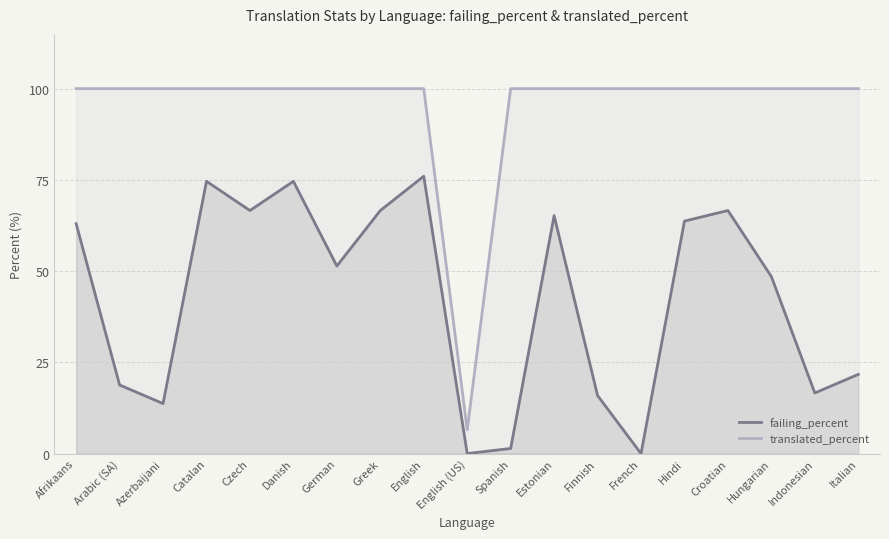

Which category has the lowest value in the failing_percent series?

English (US)